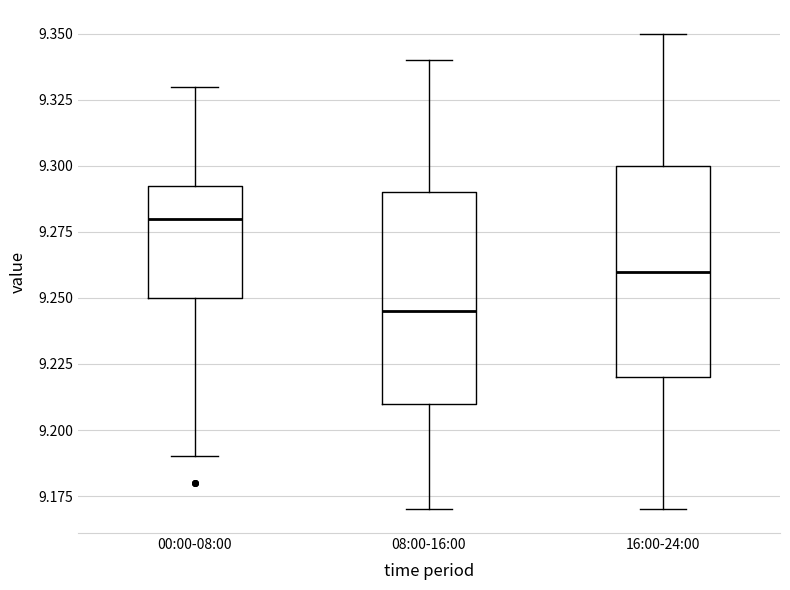

Which box has the highest median line?

00:00-08:00